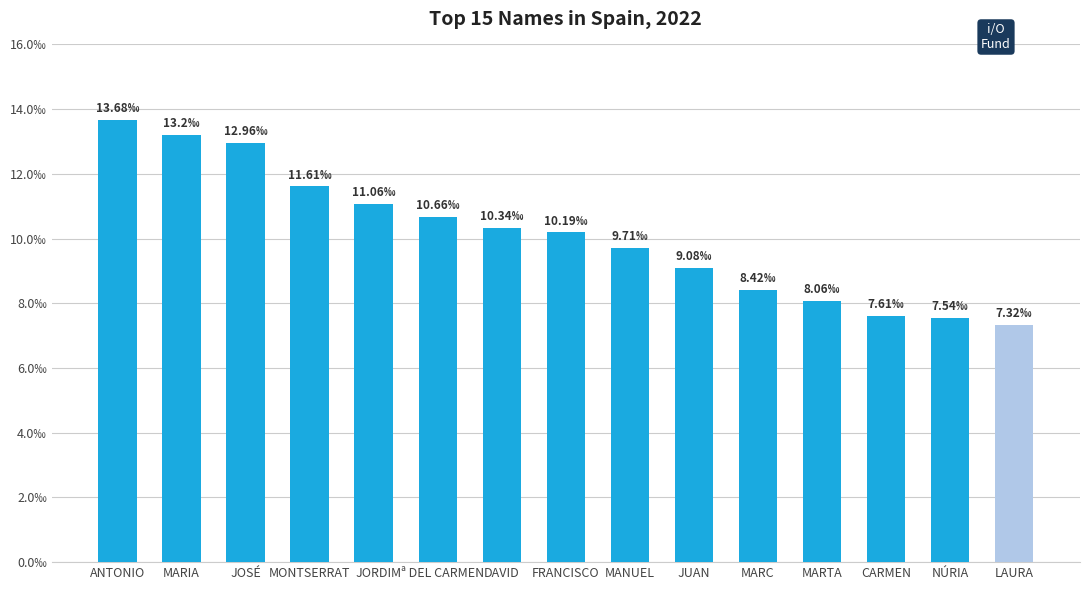

What is the label of the 1st bar from the right?

LAURA